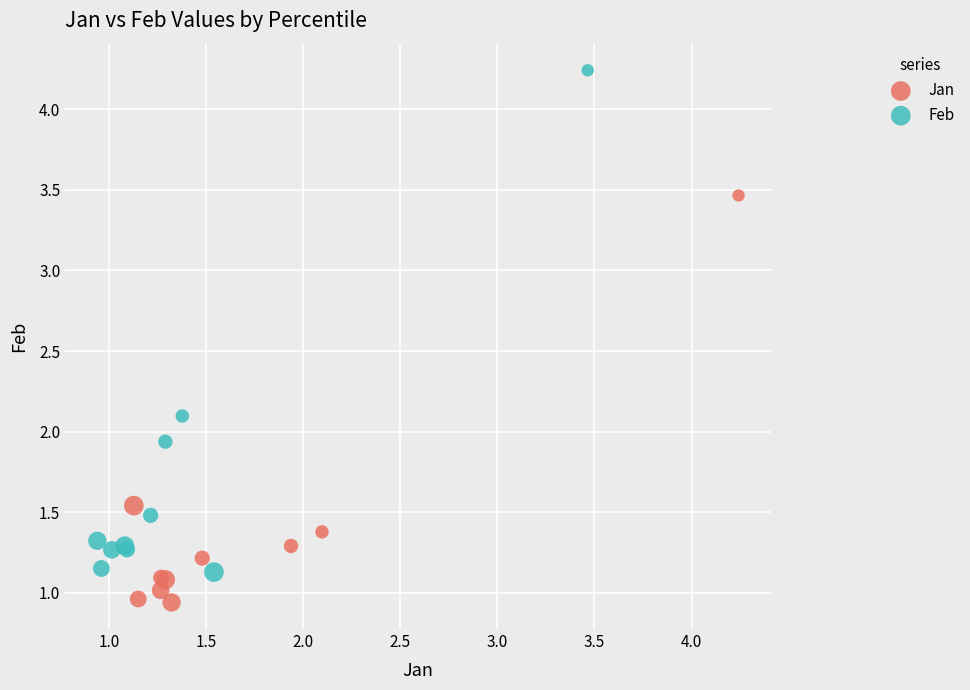

Which series reaches the minimum Y coordinate?

Jan